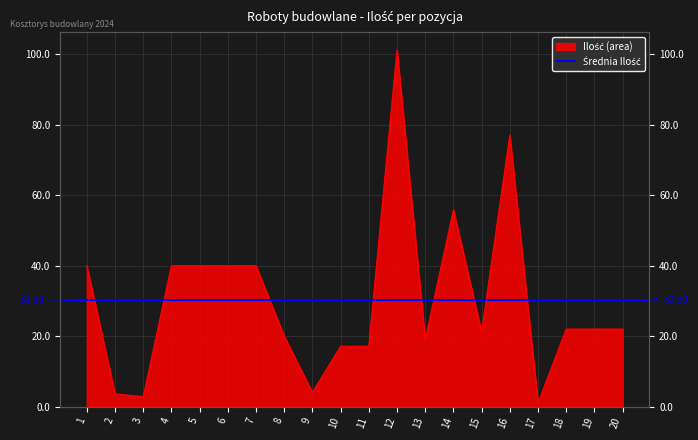

List the labels in order of value, largest first.

12, 16, 14, 1, 4, 5, 6, 7, 18, 19, 20, 15, 8, 13, 10, 11, 9, 2, 3, 17